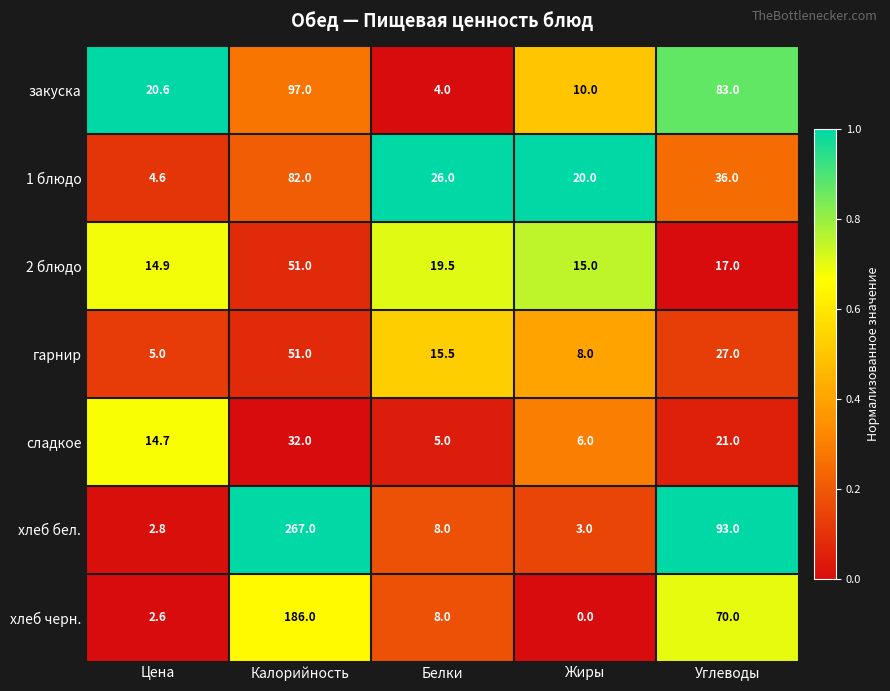

How many categories are shown in the chart?

5